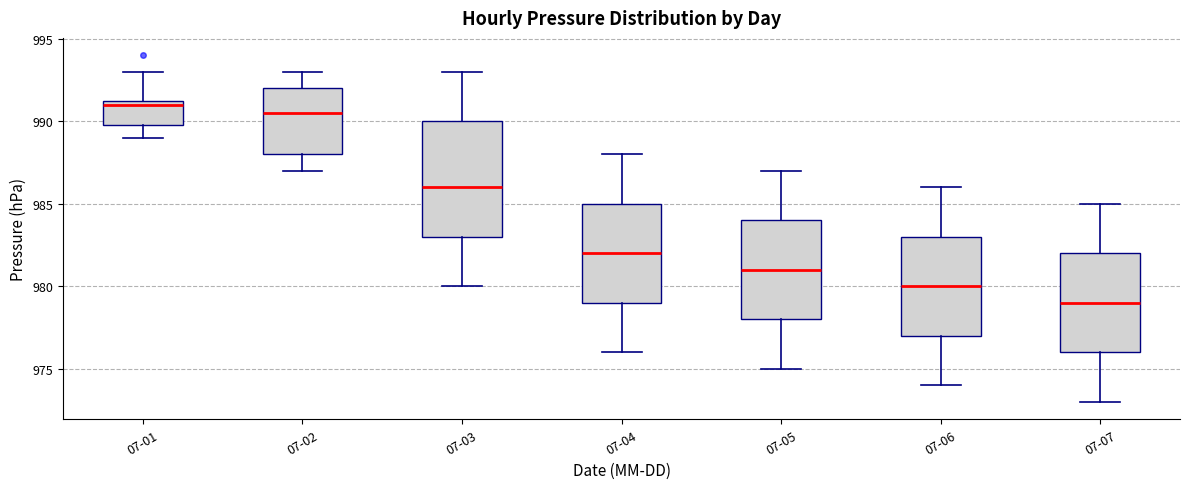

Which box is the tallest, from its lower edge to its upper edge?

07-03